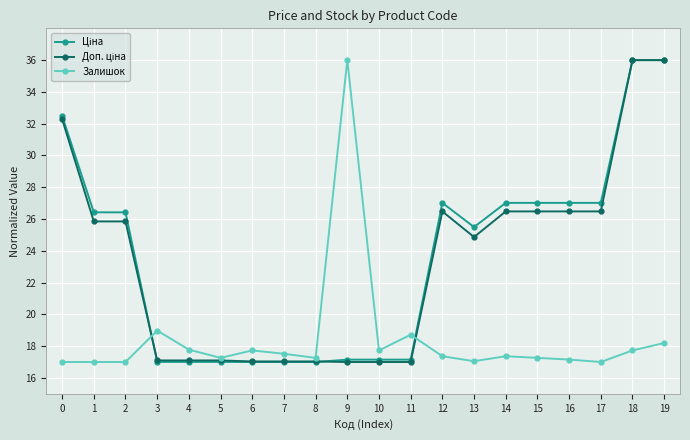

What is the minimum value shown in the chart?

17.0